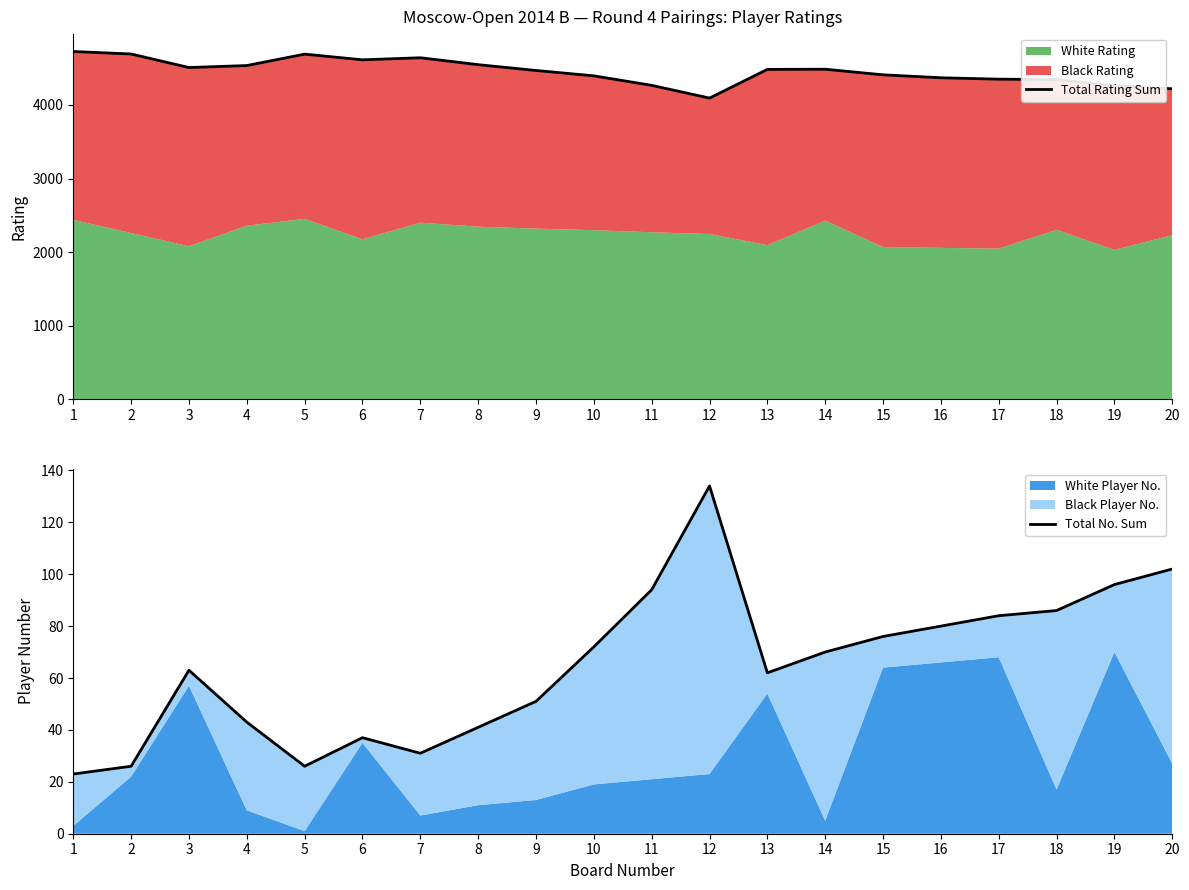

True or false: Total No. Sum and Total Rating Sum cross at least once.

False